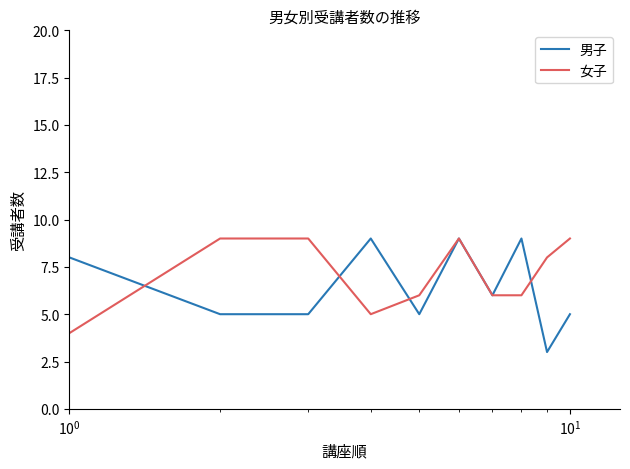

Reading right to left, what are all the values shown in this chart?

男子: 5	3	9	6	9	5	9	5	5	8
女子: 9	8	6	6	9	6	5	9	9	4